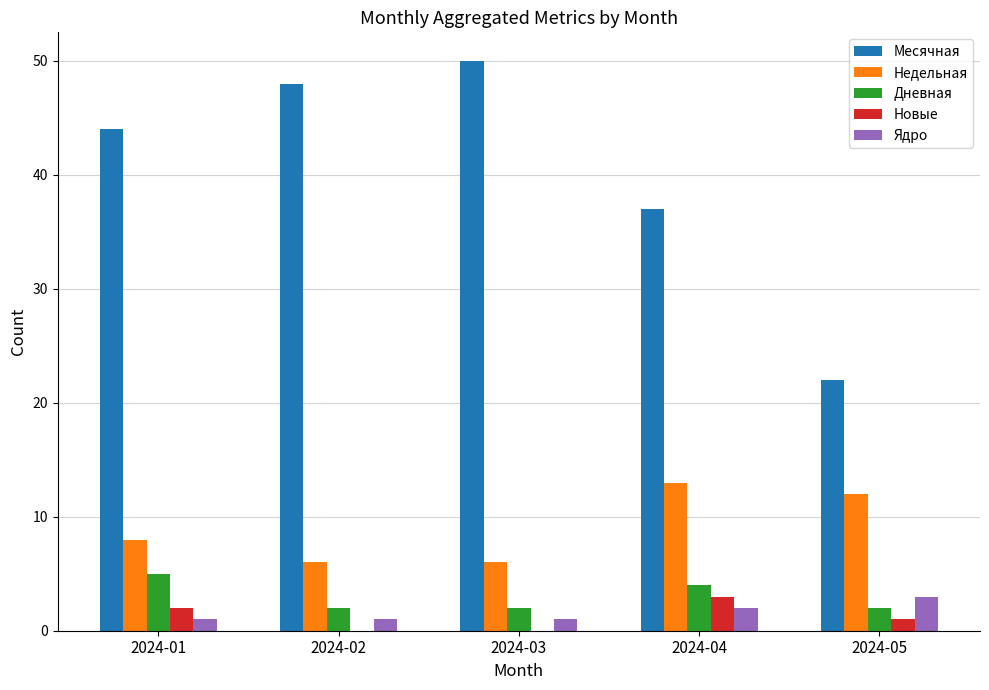

How many data points does each series have?

5